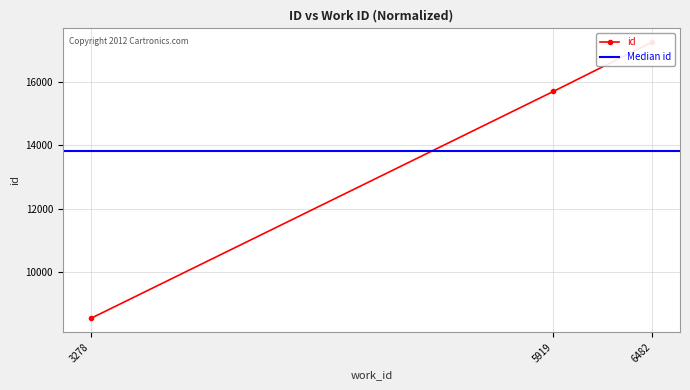

At which category does the chart reach its peak across all series?

6482